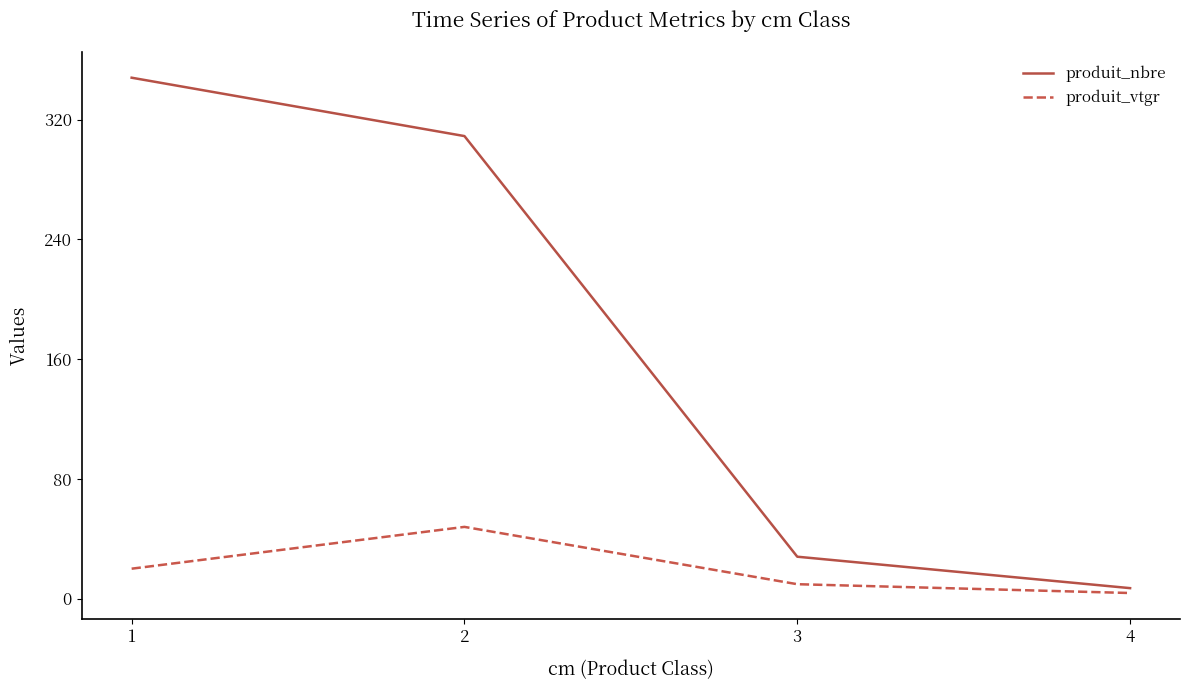

What is the highest value of the produit_vtgr series?

47.9